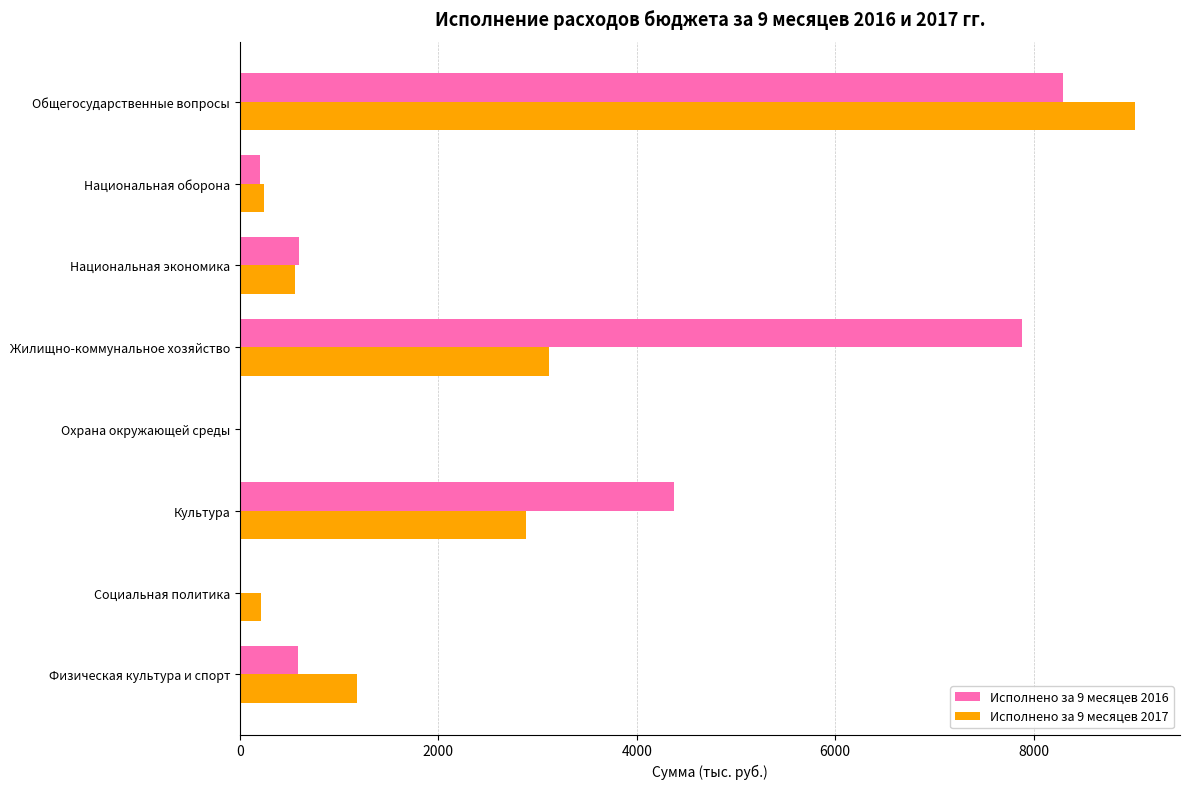

What is the maximum value for Исполнено за 9 месяцев 2017?

9025.6